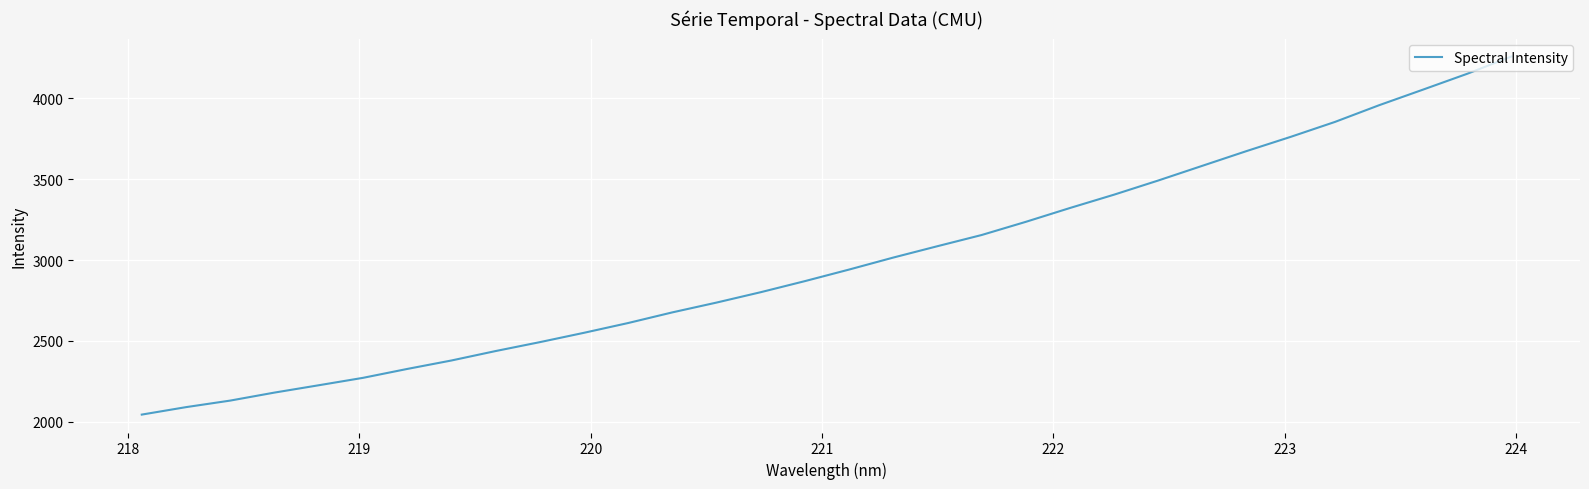

What is the greatest value displayed?

4257.7